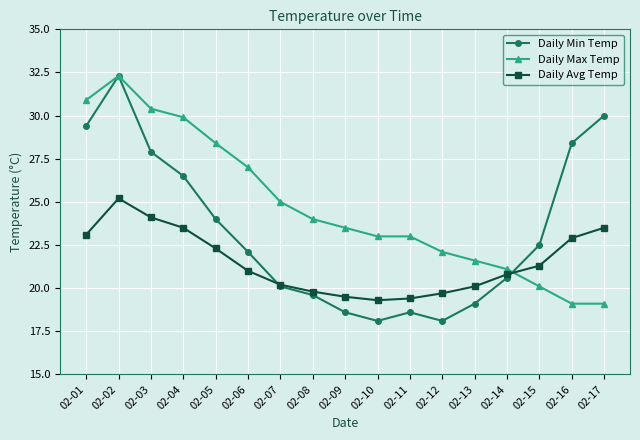

What is the smallest value displayed?

18.1